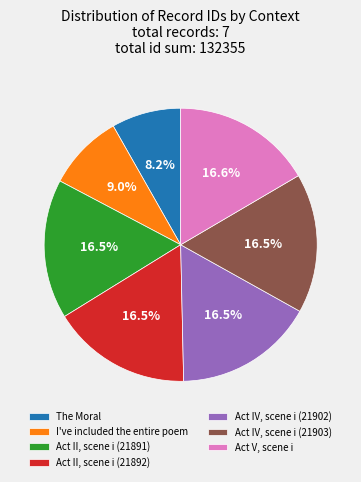

To the nearest percent, what is the difference between the largest and smallest slice percentages?

8%